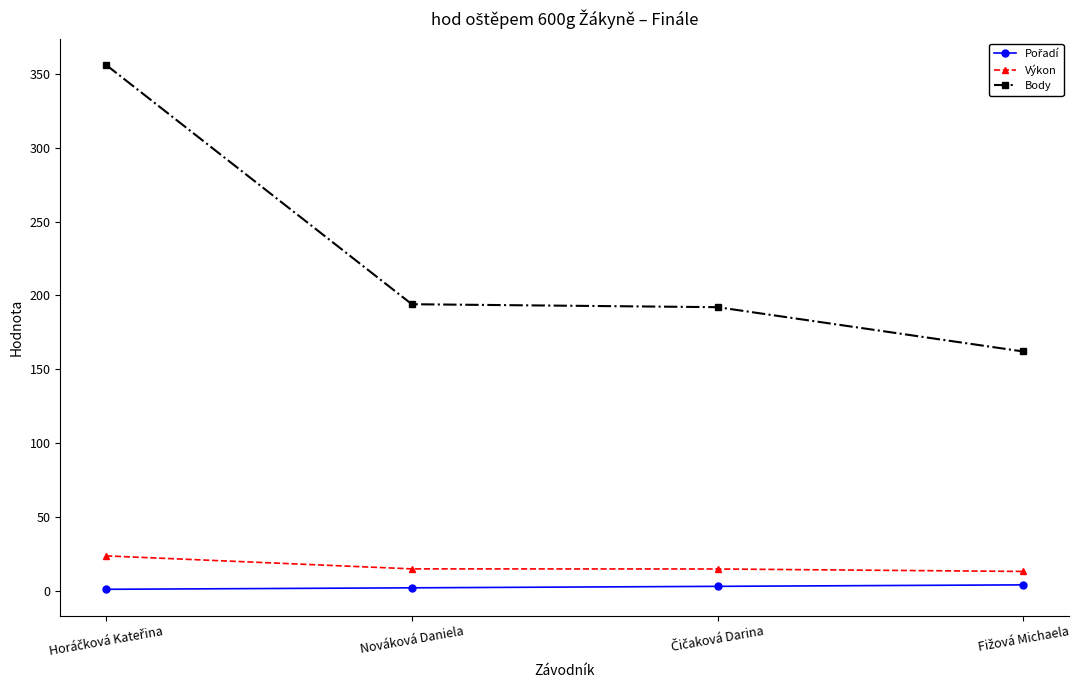

What is the label of the 3rd point from the right?

Nováková Daniela